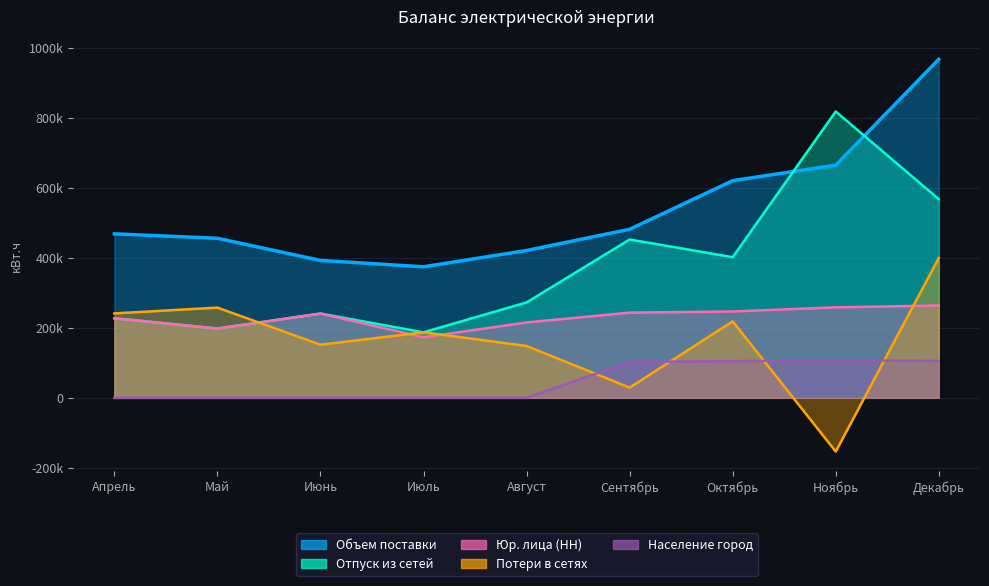

What is the average value of the Юр. лица (НН) series?

229911